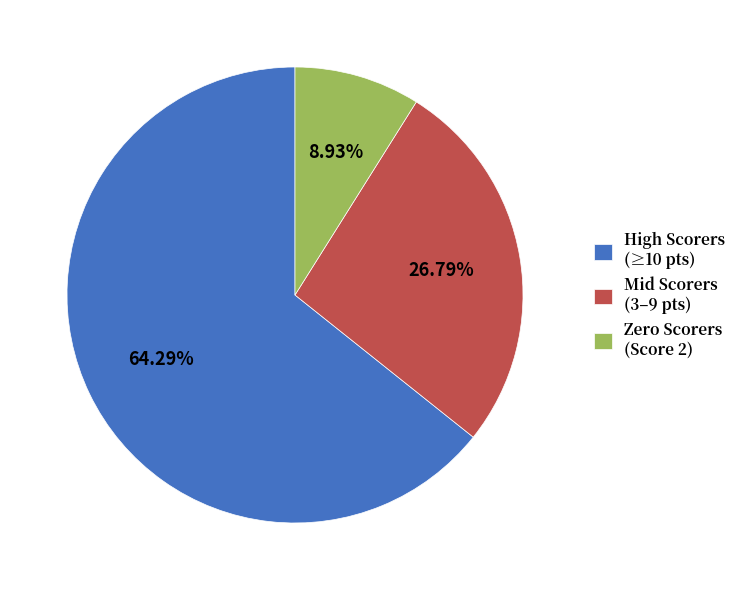

Rank the categories by value from highest to lowest.

High Scorers (≥10 pts), Mid Scorers (3–9 pts), Zero Scorers (Score 2)